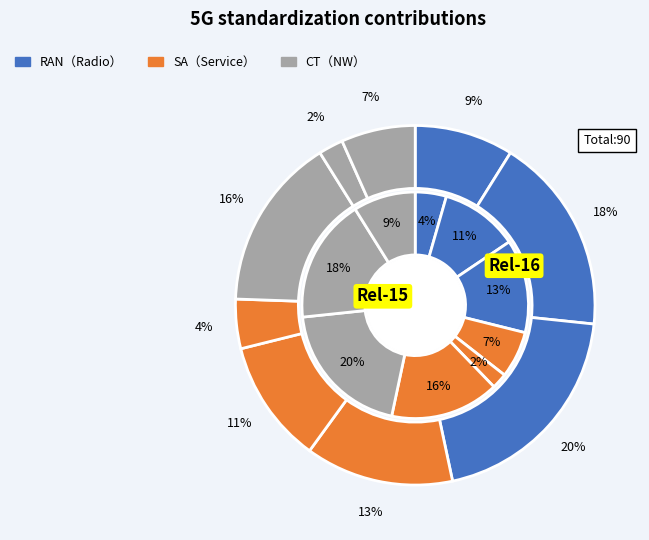

Is it true that 3 is 7% of the pie?

True